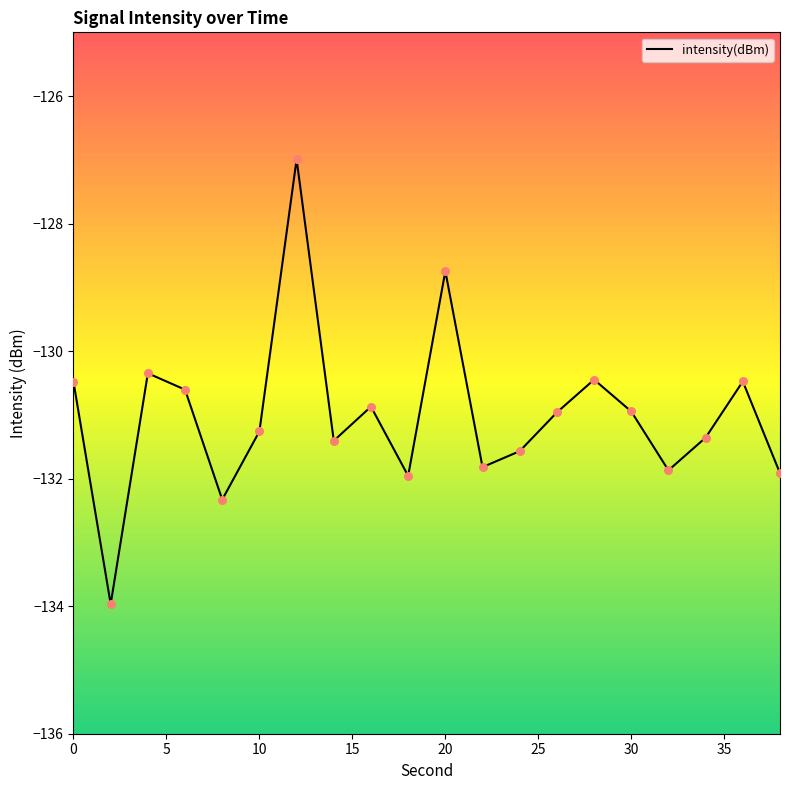

What is the smallest value displayed?

-134.0